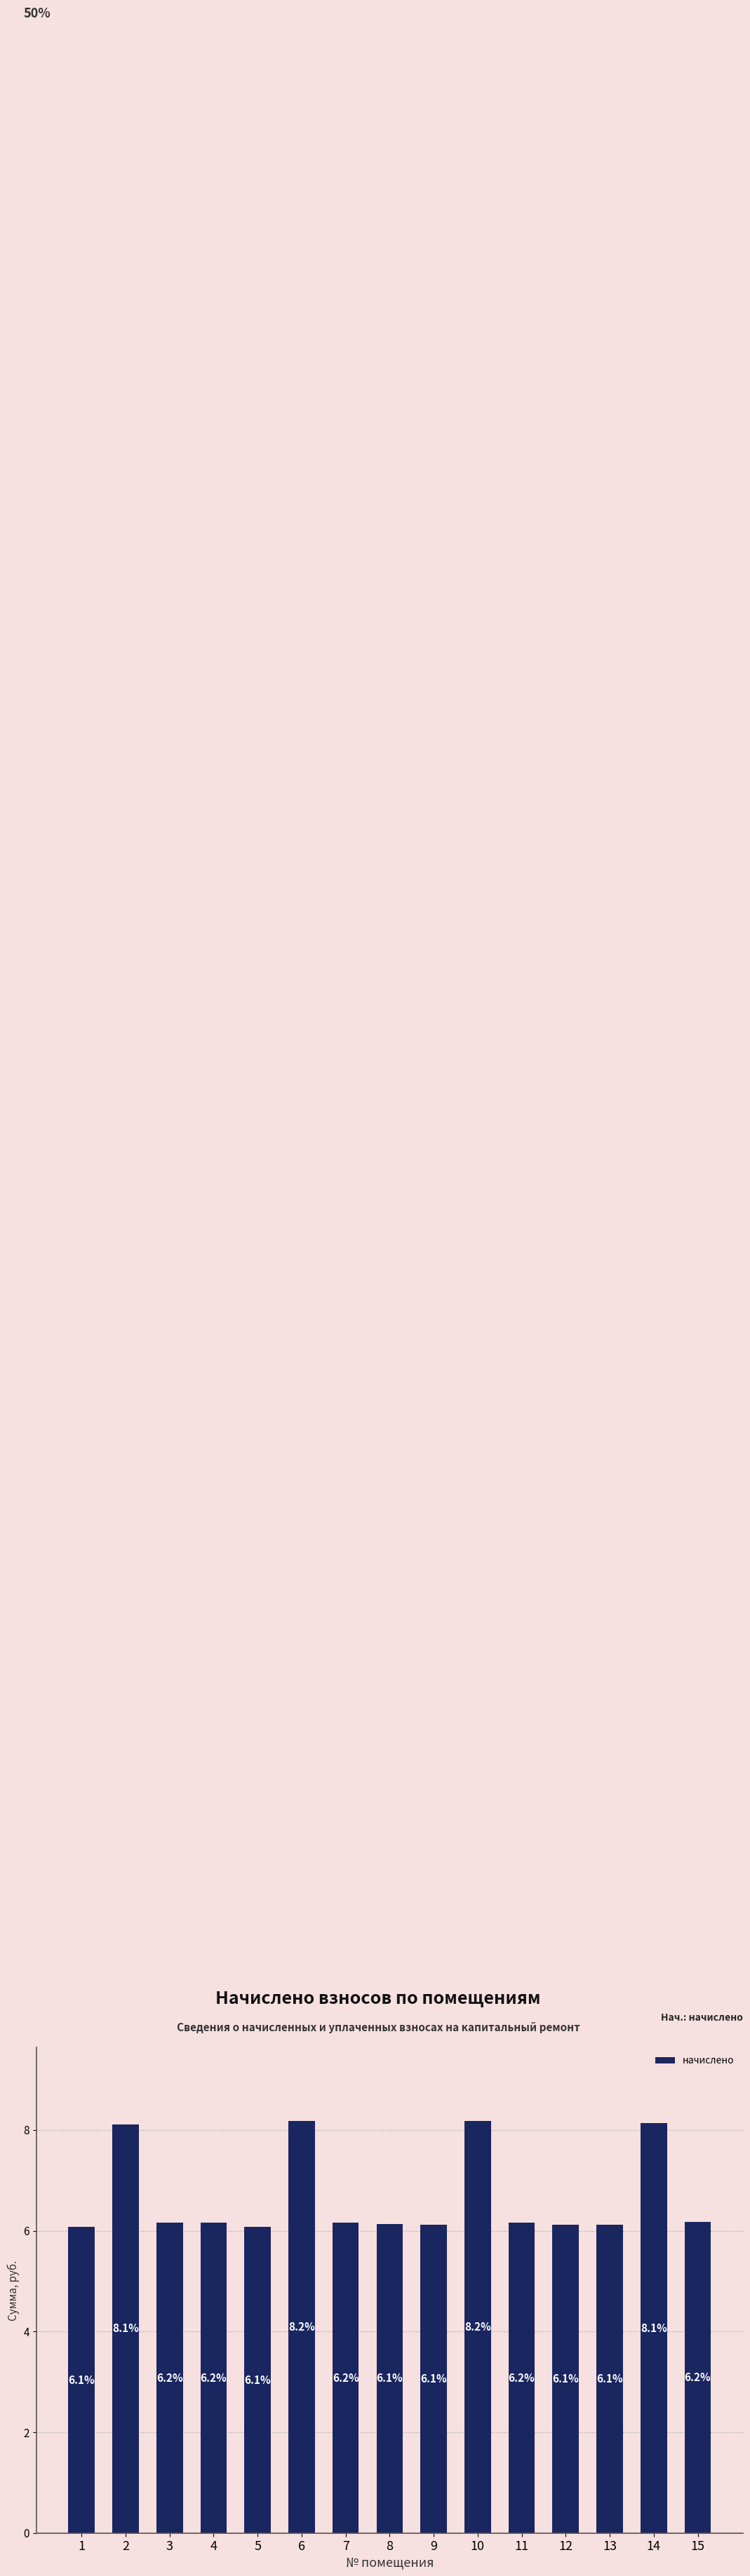

What is the maximum value shown in the chart?

8.2